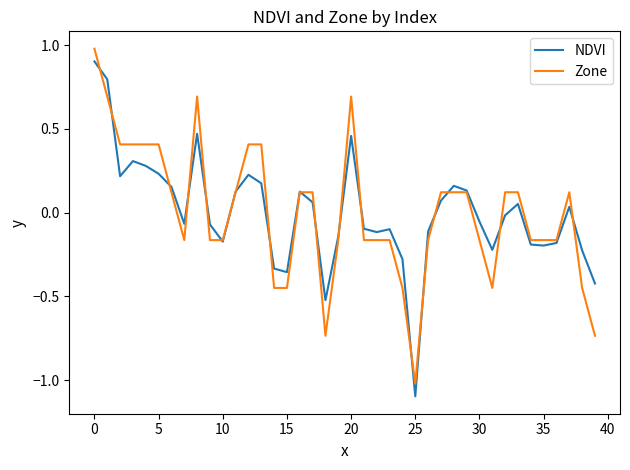

How many positive values does the NDVI series have?

19